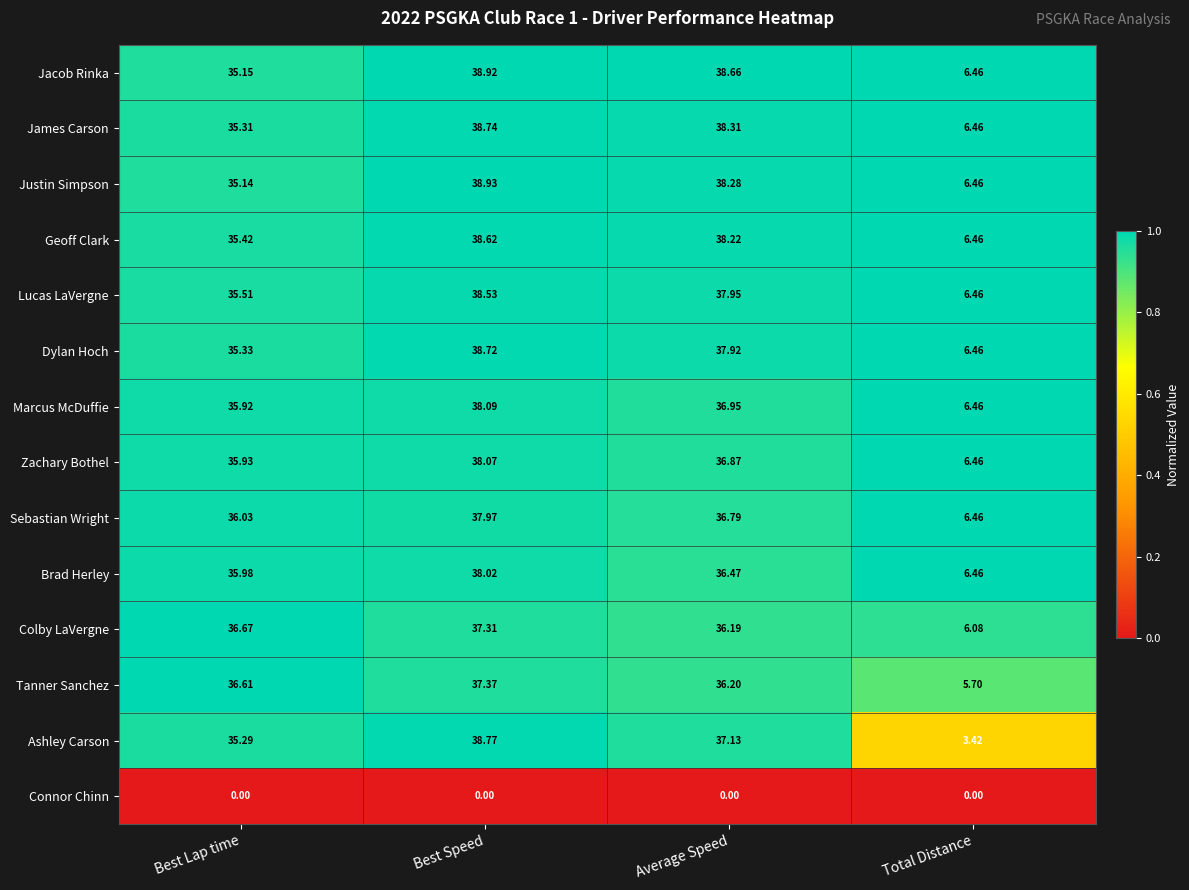

At which label does Lucas LaVergne first exceed 37?

Best Speed